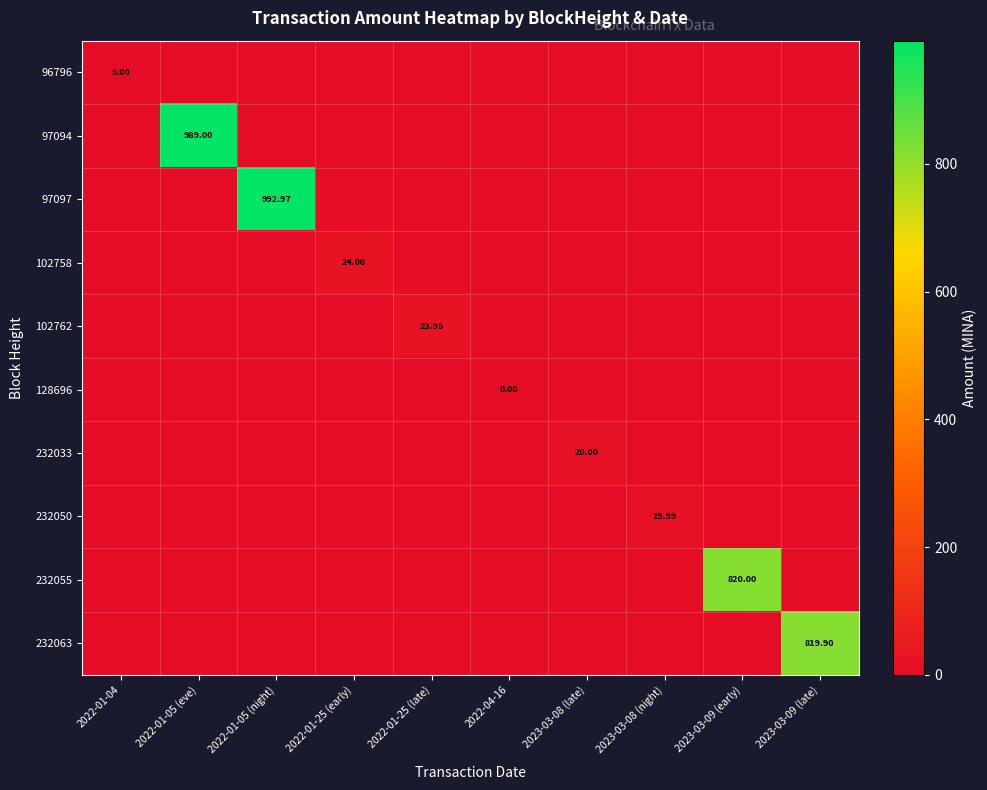

What is the total value across all series at 2023-03-09 (early)?

820.0